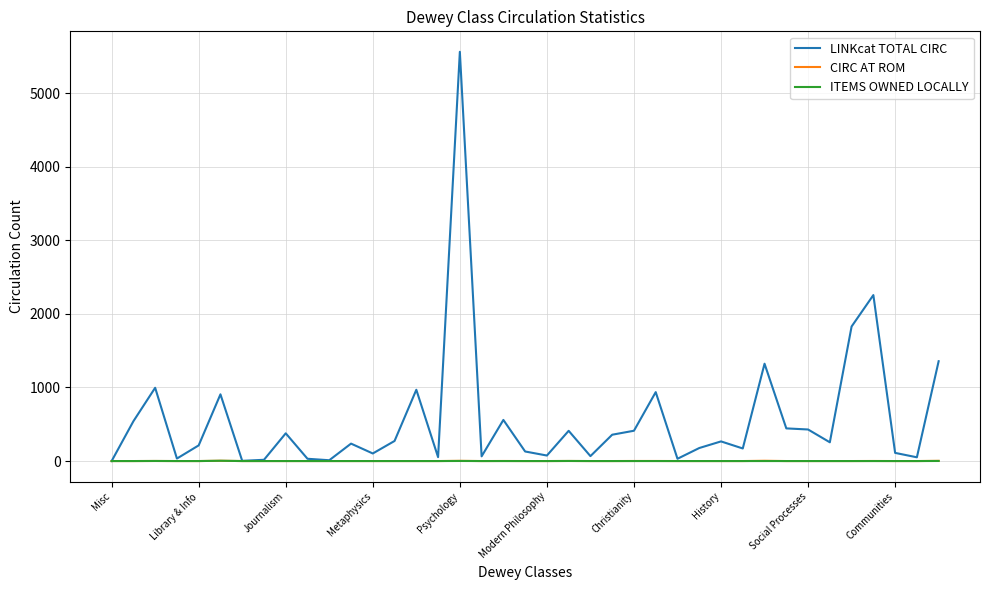

Which series has the widest spread of values?

LINKcat TOTAL CIRC